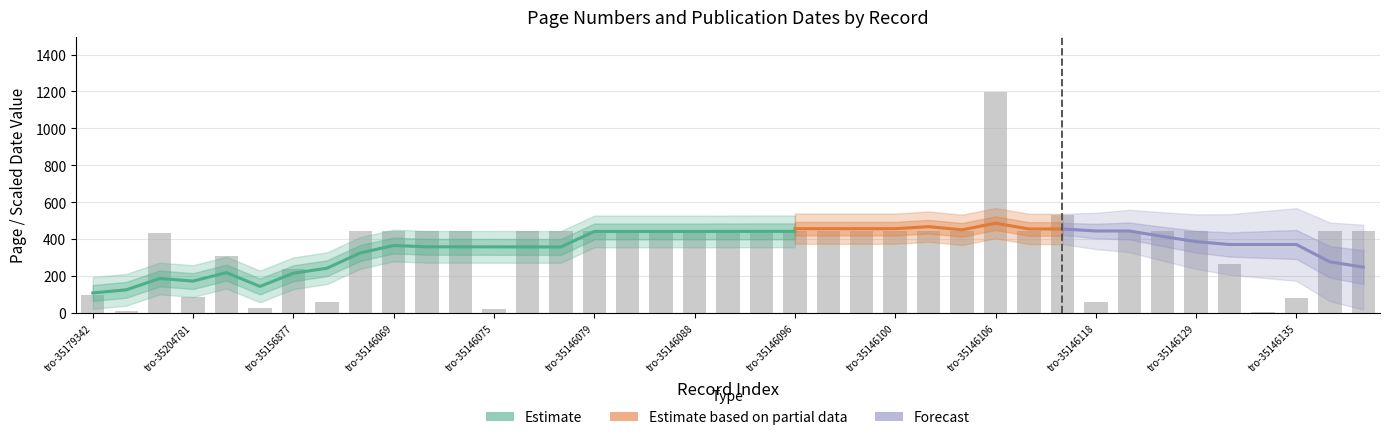

What is the label of the 28th bar from the left?

tro-35146106